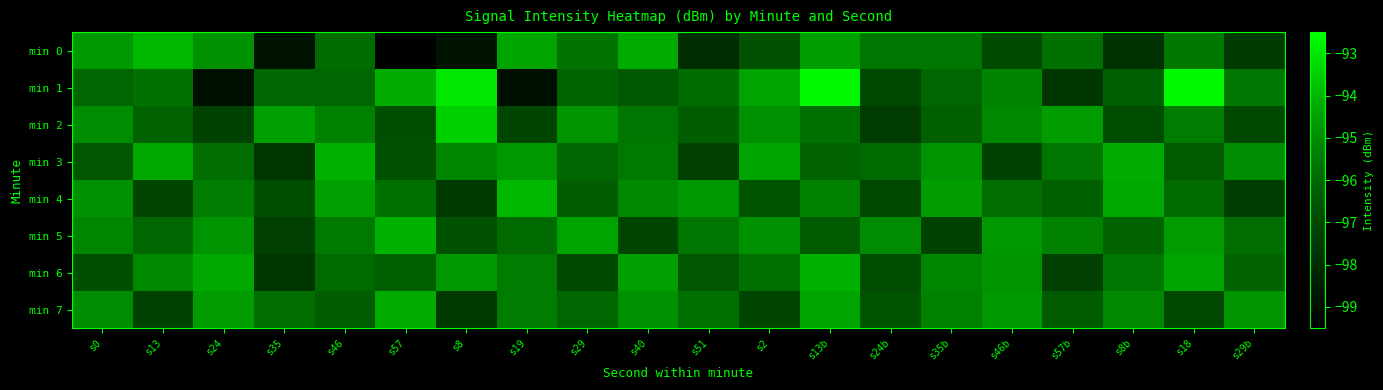

Which category has the lowest value across all series?

s57